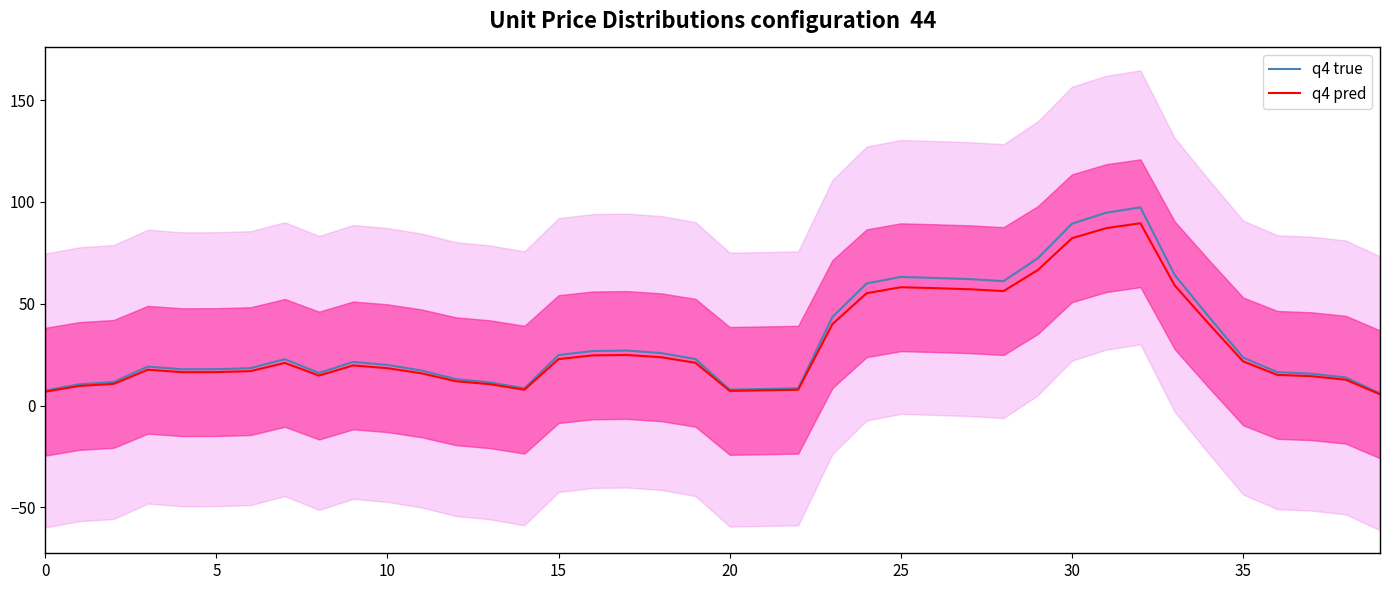

What is the label of the 23rd point from the left?

22